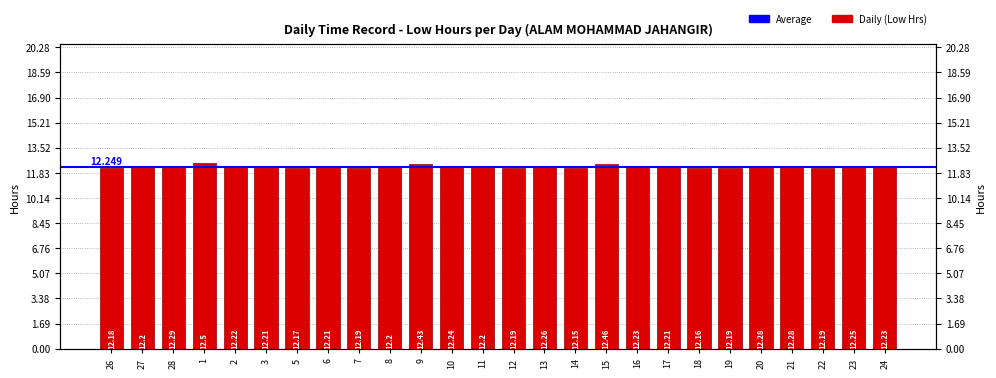

What is the maximum value shown in the chart?

12.5